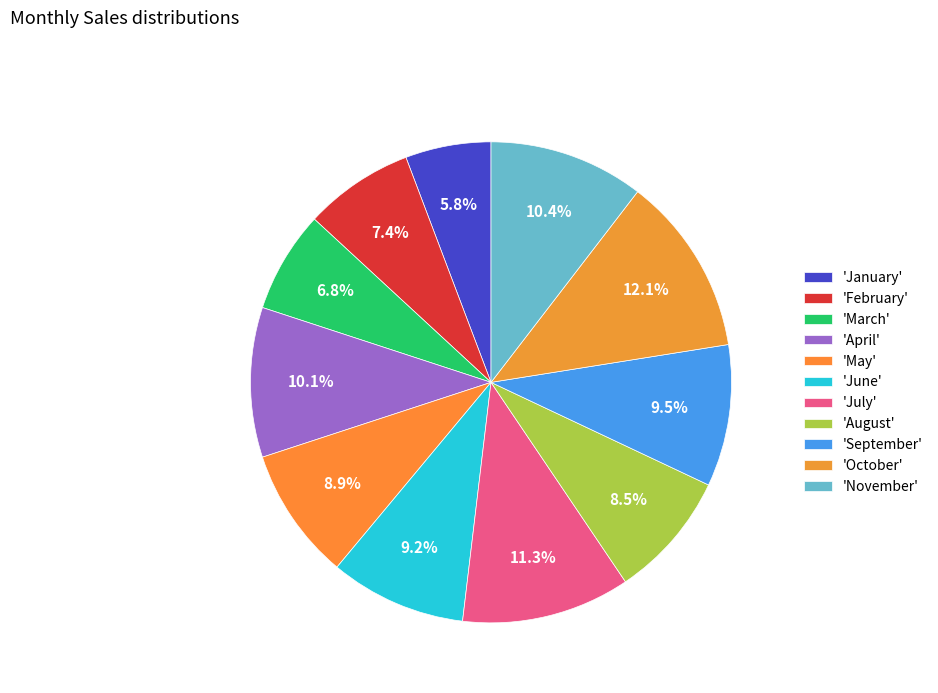

Does any single category account for the majority?

No